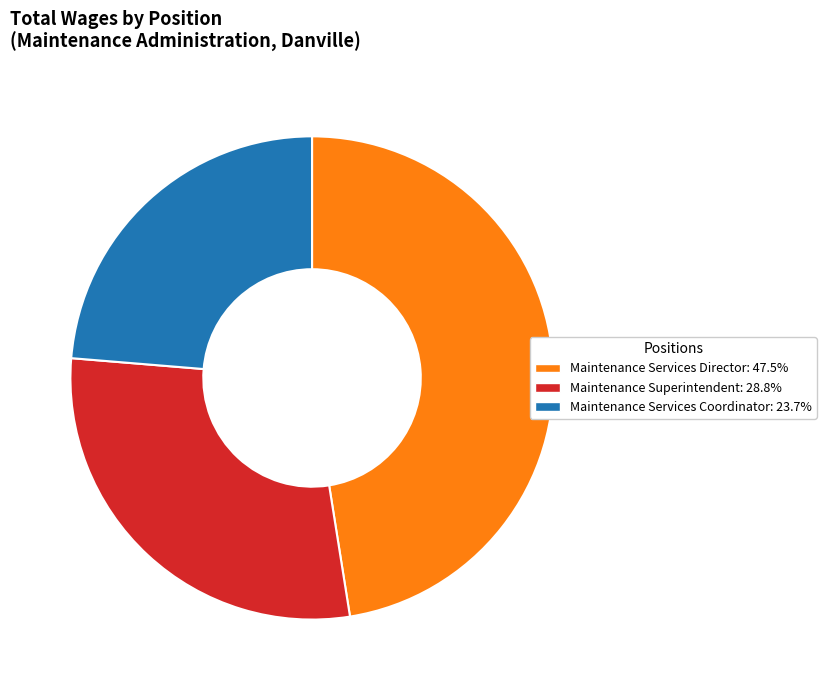

Does Maintenance Services Director account for over 50% of the chart?

No